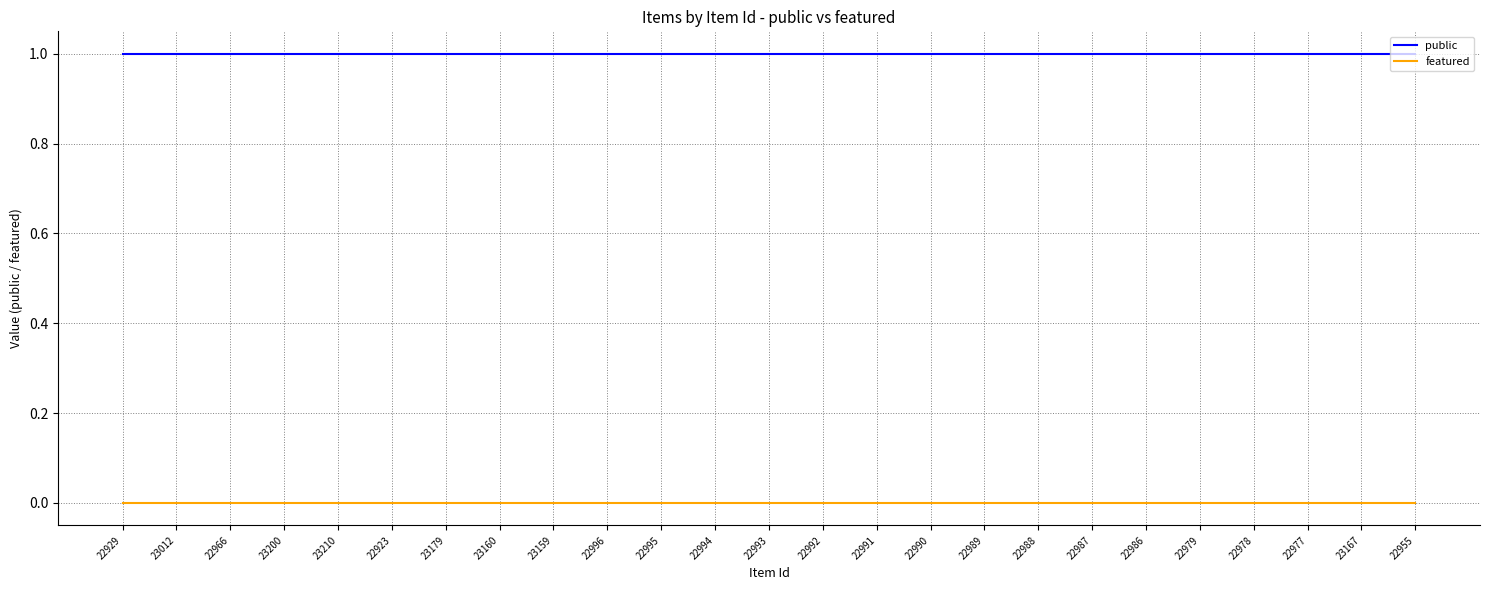

The public series shows 1 at 22990. True or false?

True